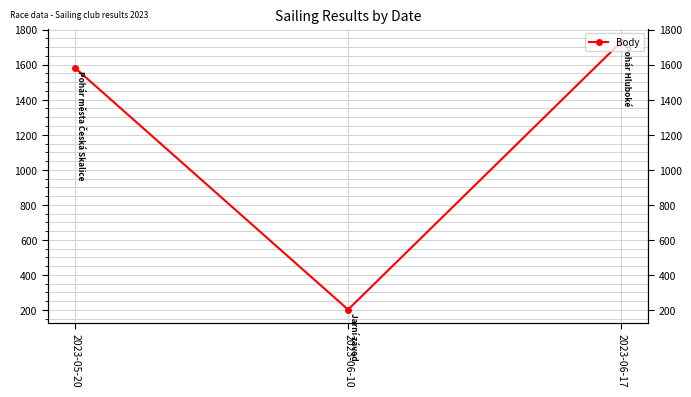

Which label corresponds to the smallest value in the chart?

2023-06-10